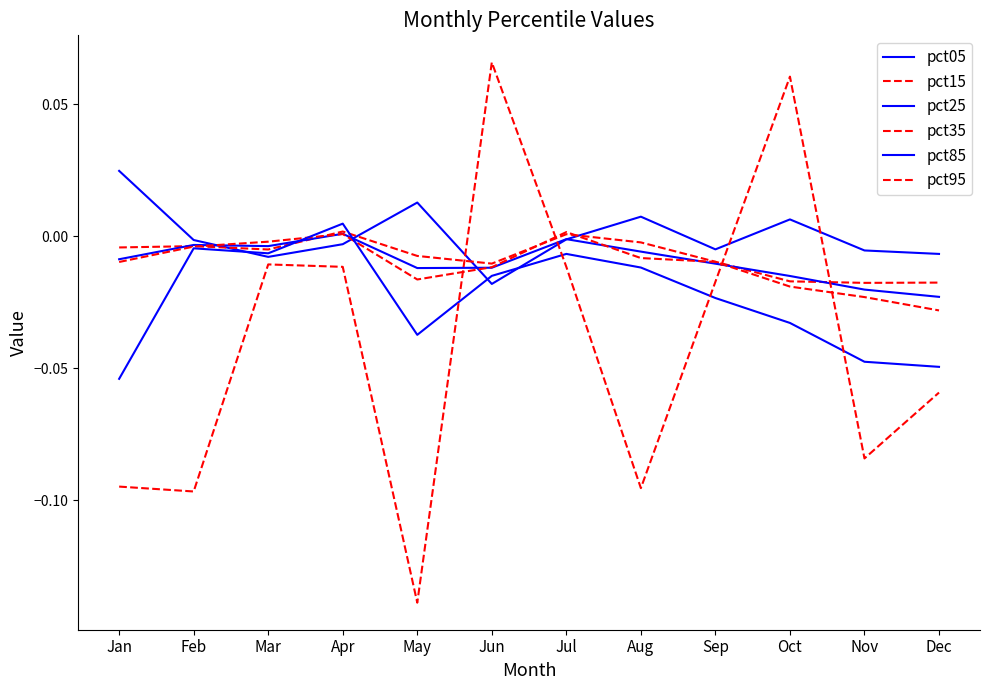

How many times do pct95 and pct85 cross each other?

4